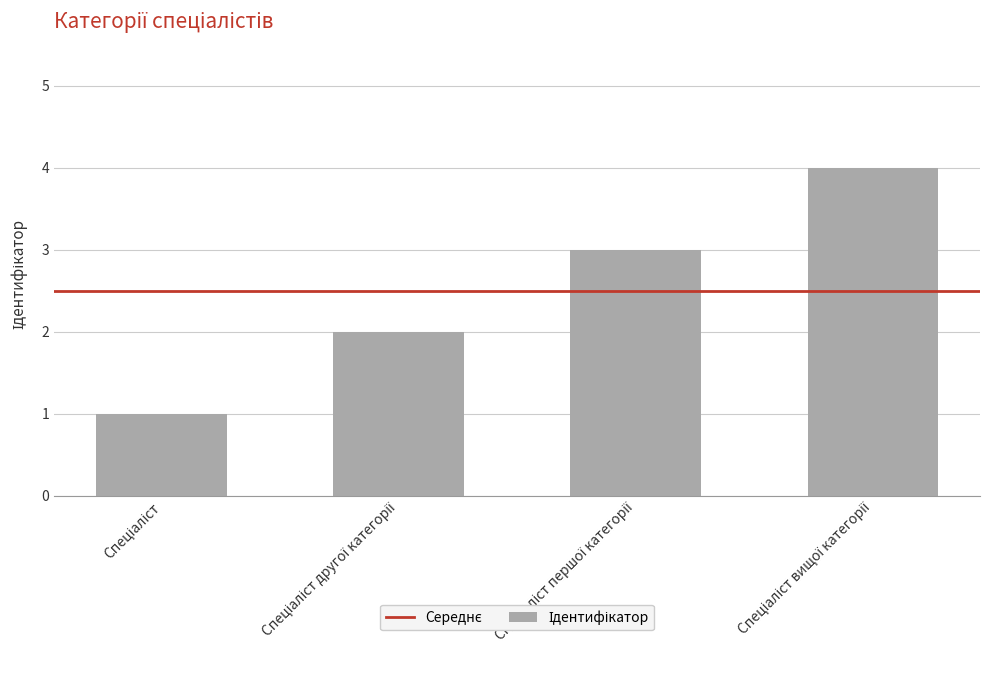

What is the sum of all values?

10